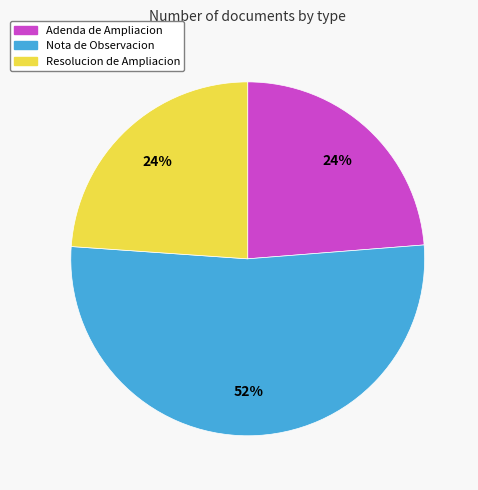

The Resolucion de Ampliacion slice represents 16% of the pie. True or false?

False